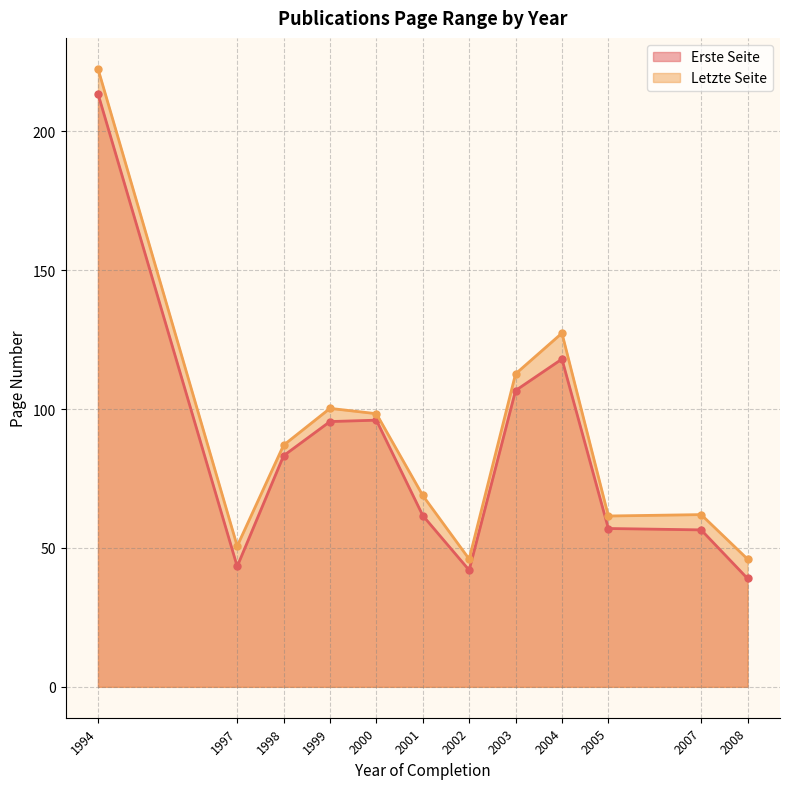

Does the chart display data point markers on the line(s)?

Yes